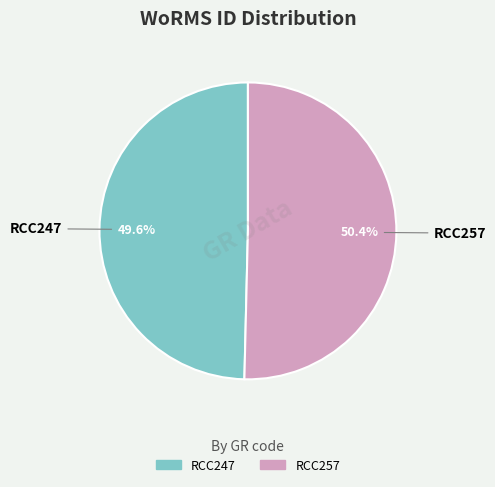

To the nearest percent, what percentage of the pie is RCC257?

50%